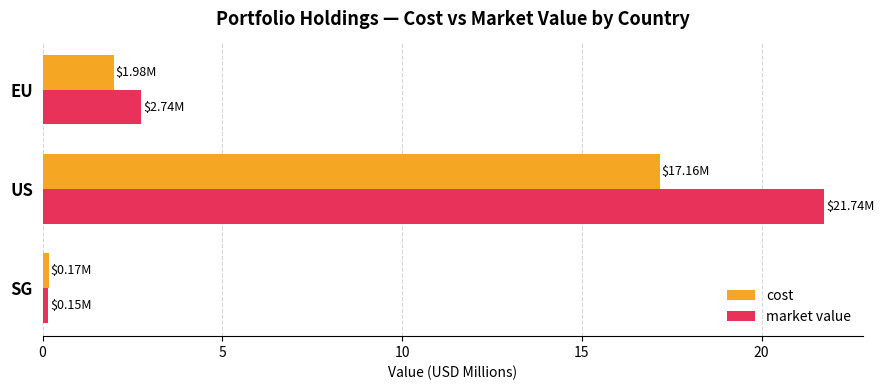

What is the sum of all cost values?

19.3